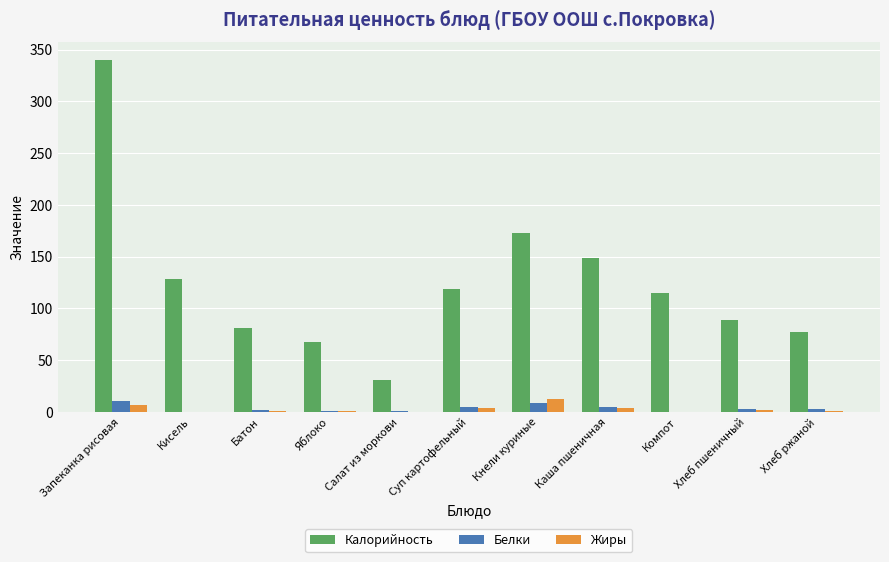

Which series has the largest total across all categories?

Калорийность